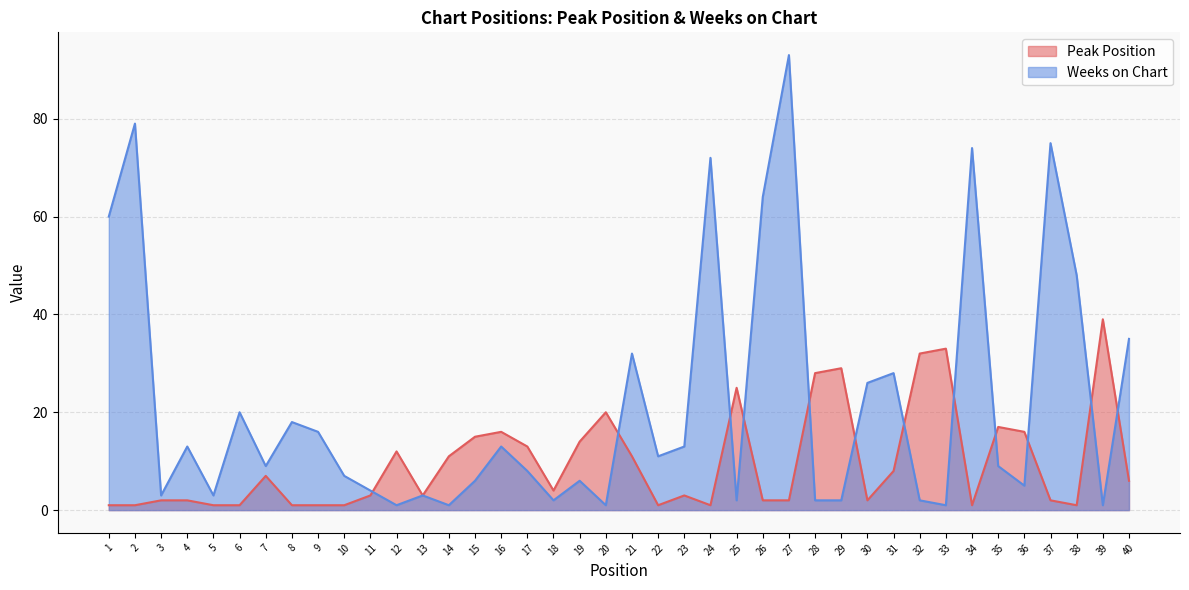

What is the sum of the Weeks on Chart values at 1 and 6?

80